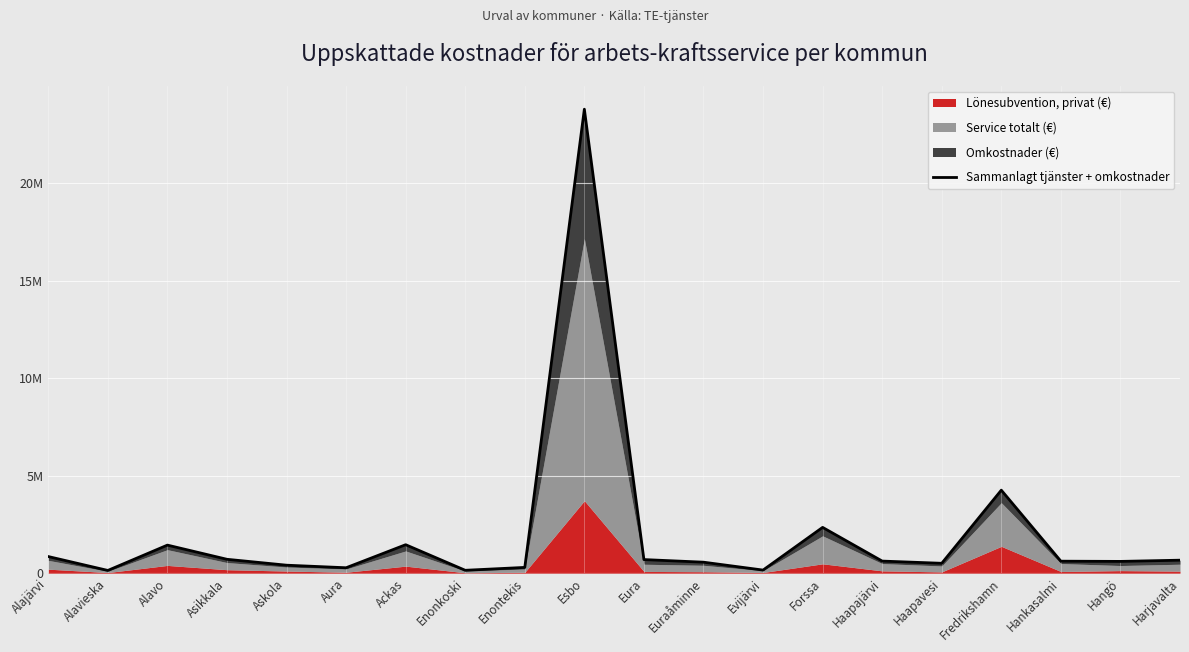

What is the average value?

2026247.8